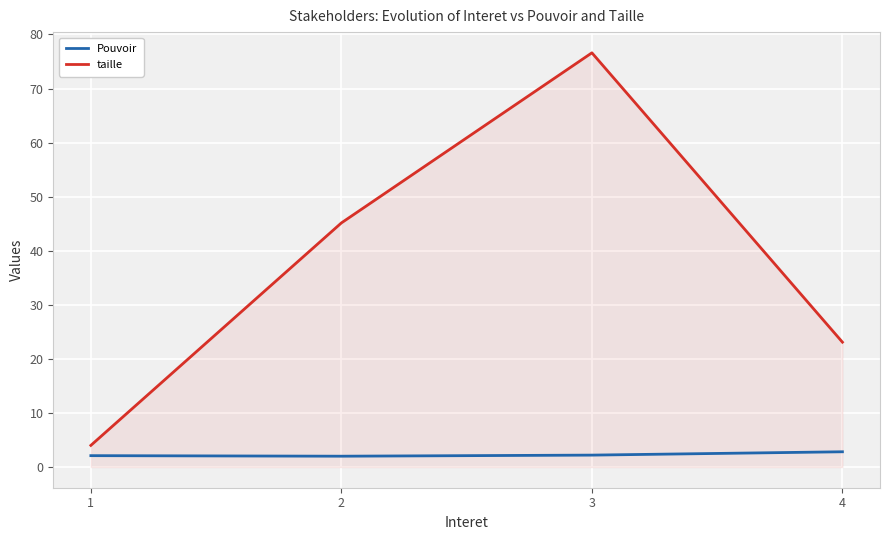

At 2, list the series in order from smallest to largest.

Pouvoir, taille